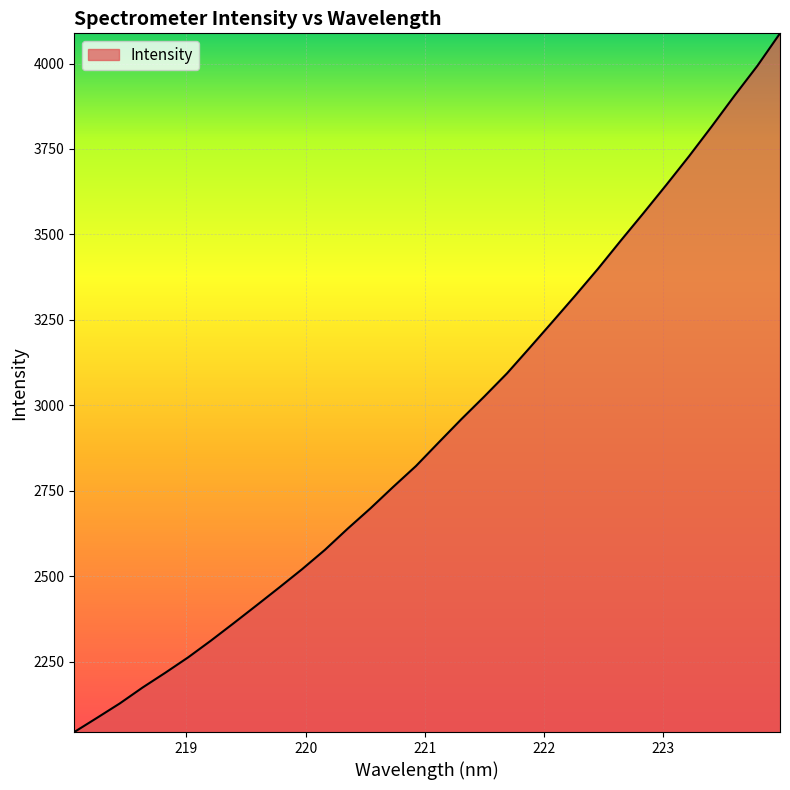

What is the minimum value shown in the chart?

2044.6